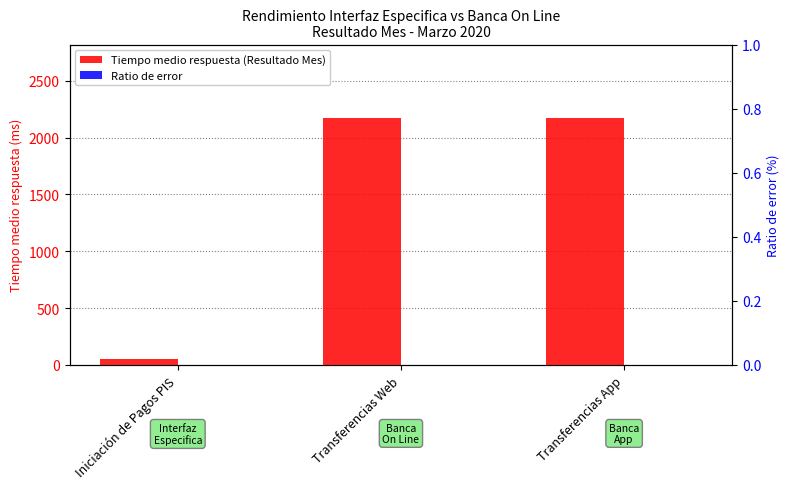

What is the maximum value shown in the chart?

2168.6